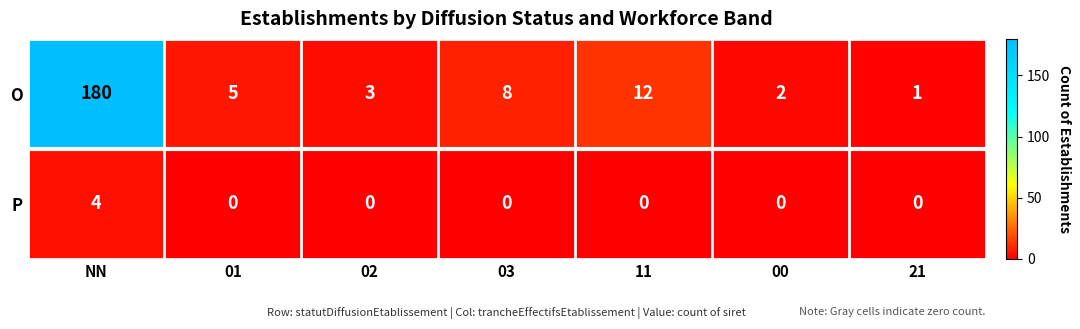

What is the difference between the maximum and second lowest values in the O series?

178